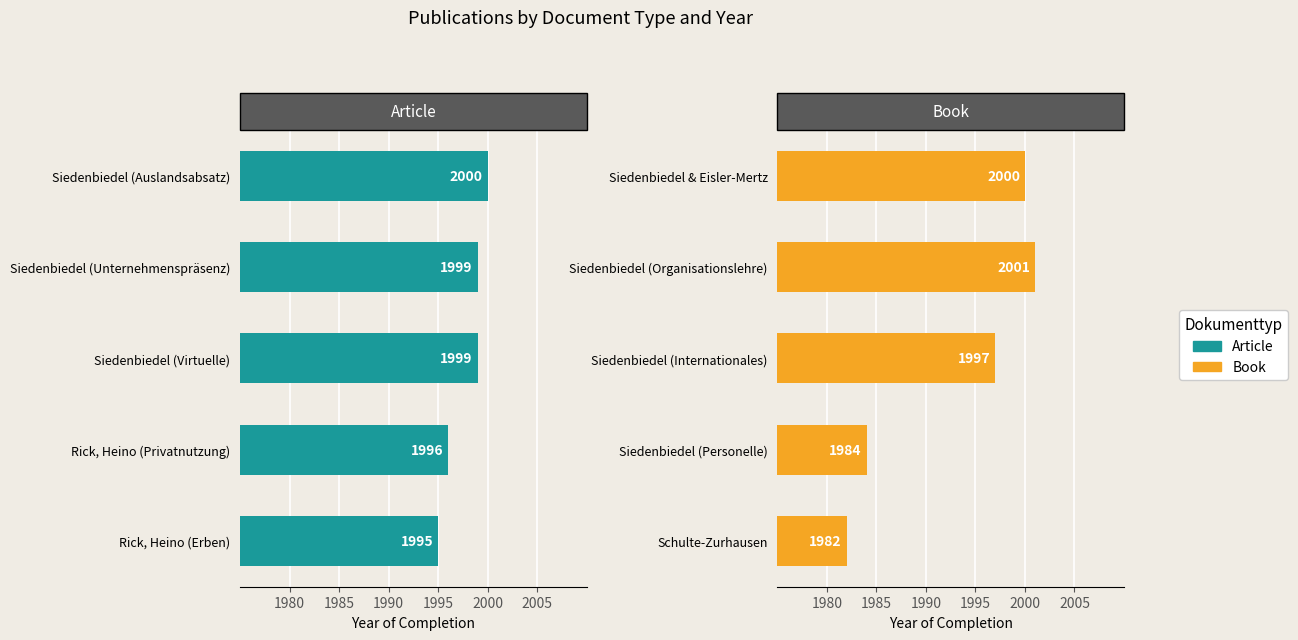

Reading right to left, transcribe all the data shown in this chart.

Article: 2000	1999	1999	1996	1995
Book: 2000	2001	1997	1984	1982